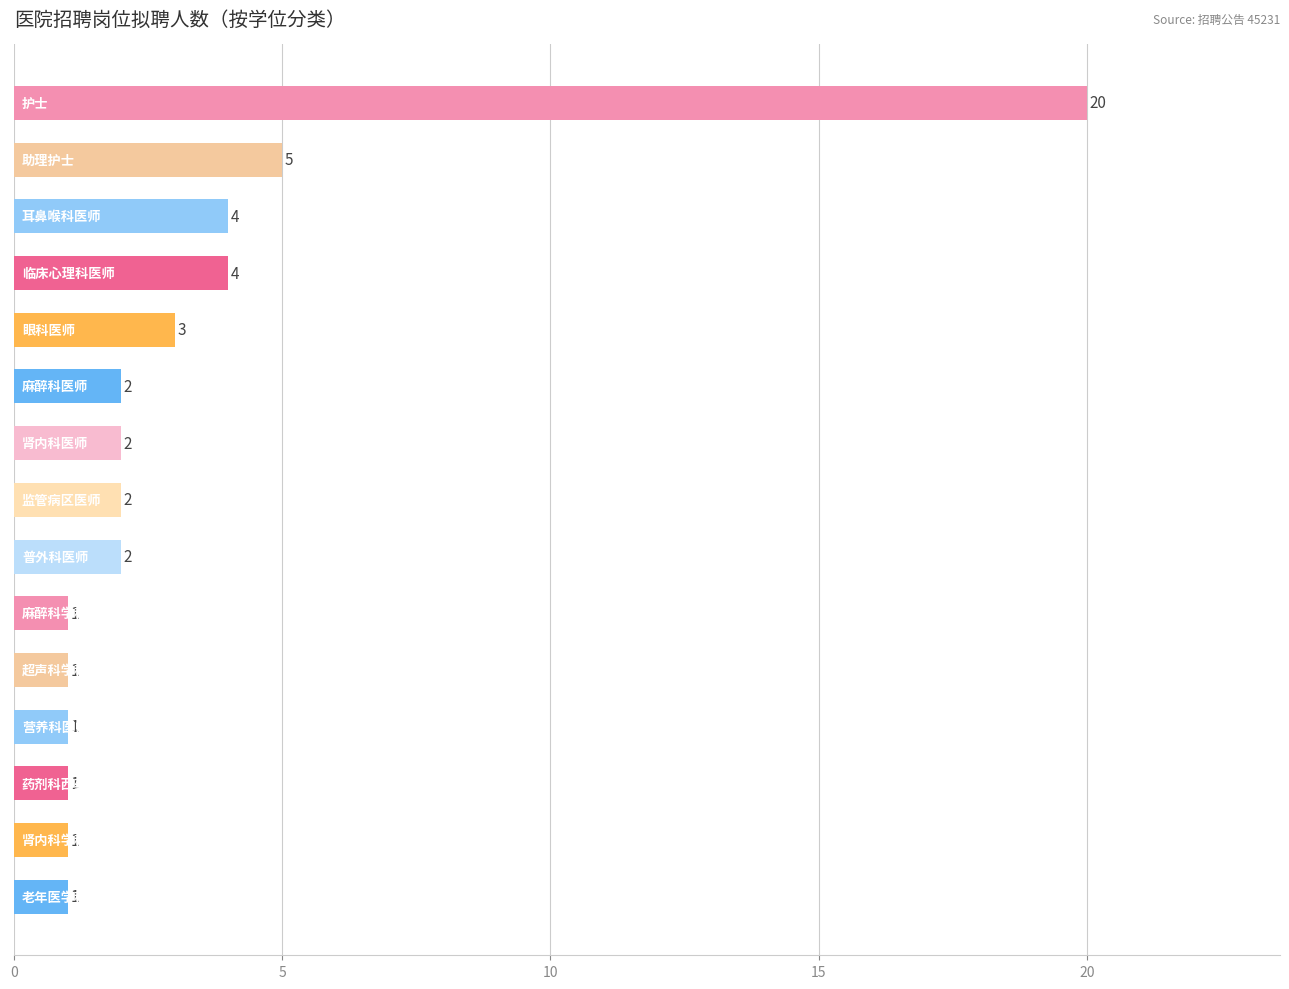

Reading bottom to top, what are all the values shown in this chart?

1	1	1	1	1	1	2	2	2	2	3	4	4	5	20